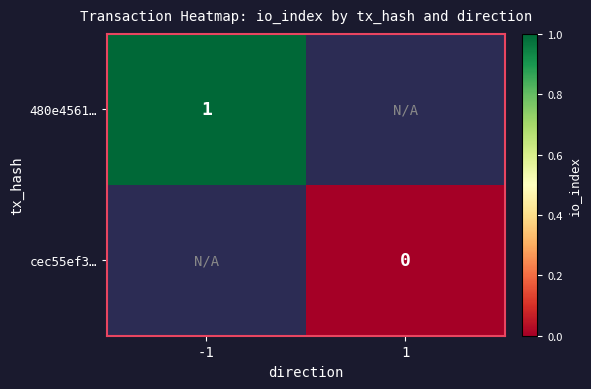

The 480e4561… series shows 2 at -1. True or false?

False